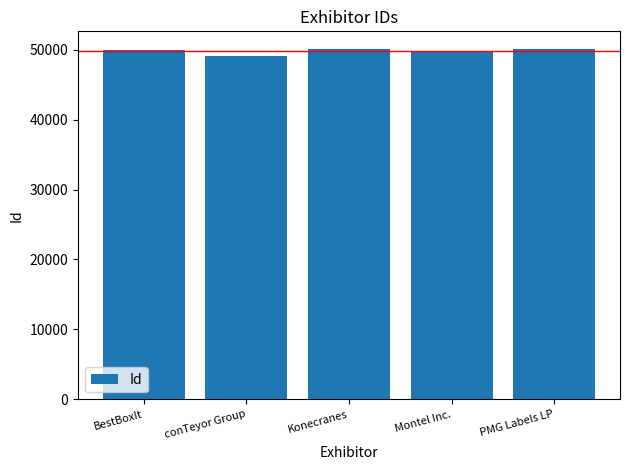

True or false: the data shows 50084 at Konecranes.

True